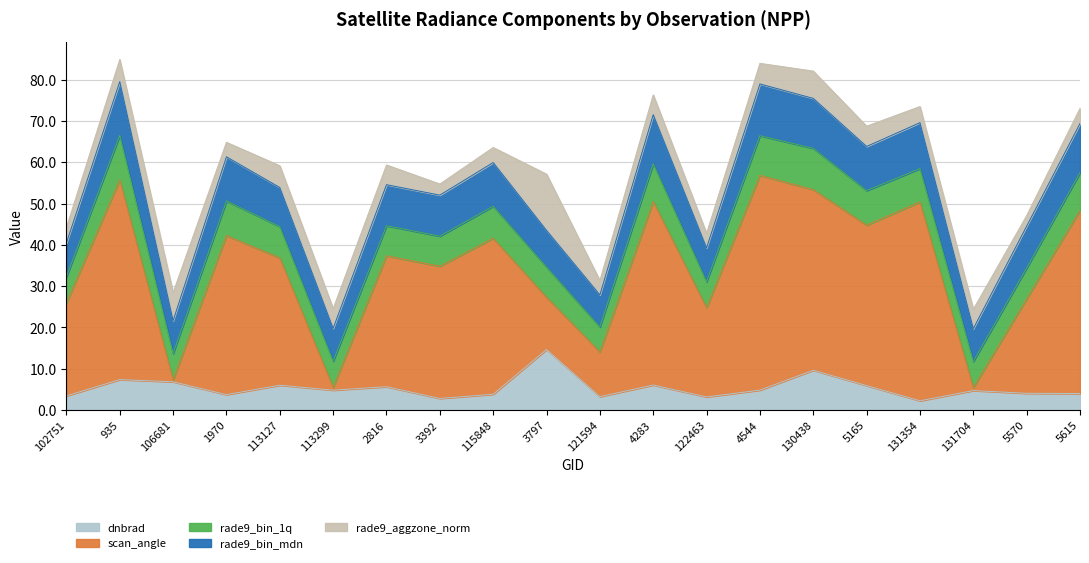

What is the approximate value of dnbrad at 5615?

4.0